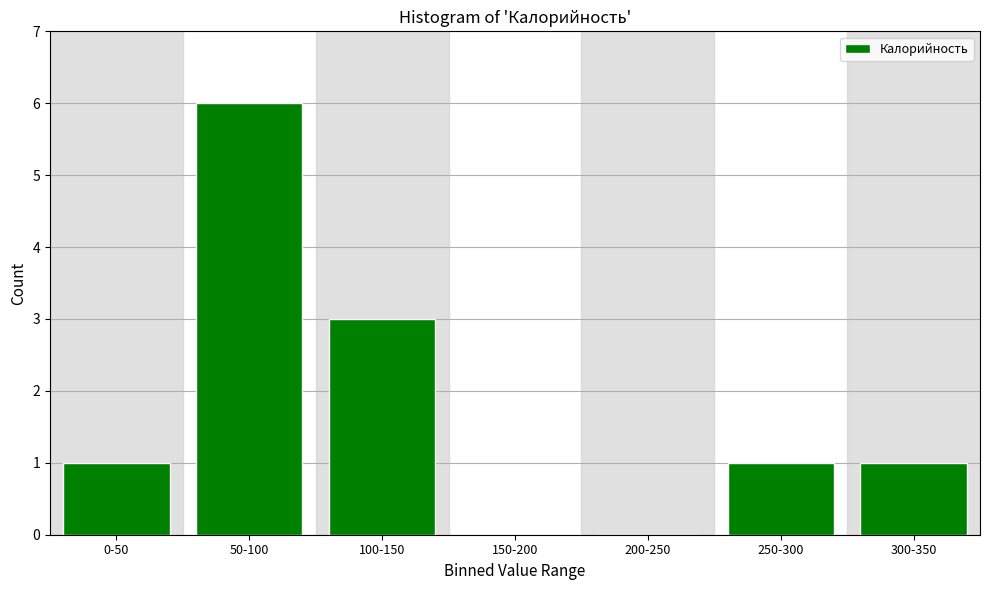

Reading left to right, what are all the values shown in this chart?

0-50=1	50-100=6	100-150=3	150-200=0	200-250=0	250-300=1	300-350=1